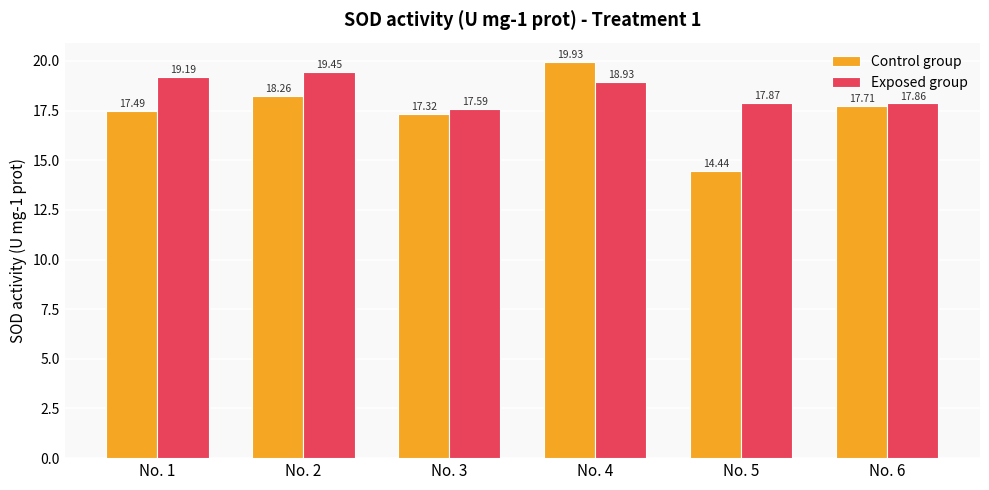

How many data points in Control group are less than 17?

1